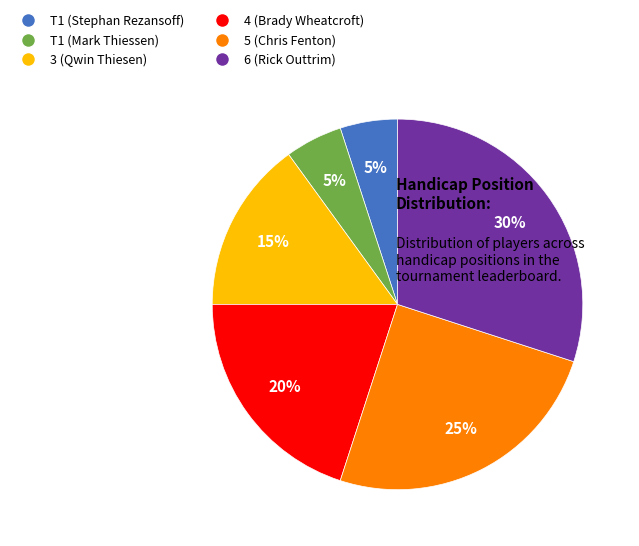

Is there any slice that represents more than half of the pie?

No